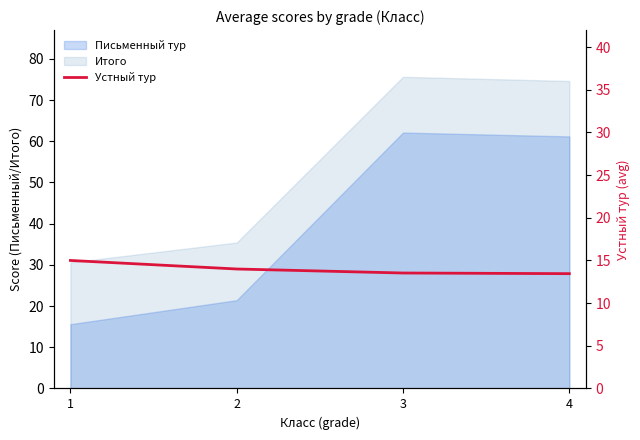

True or false: the data shows 15.0 at 1.

True